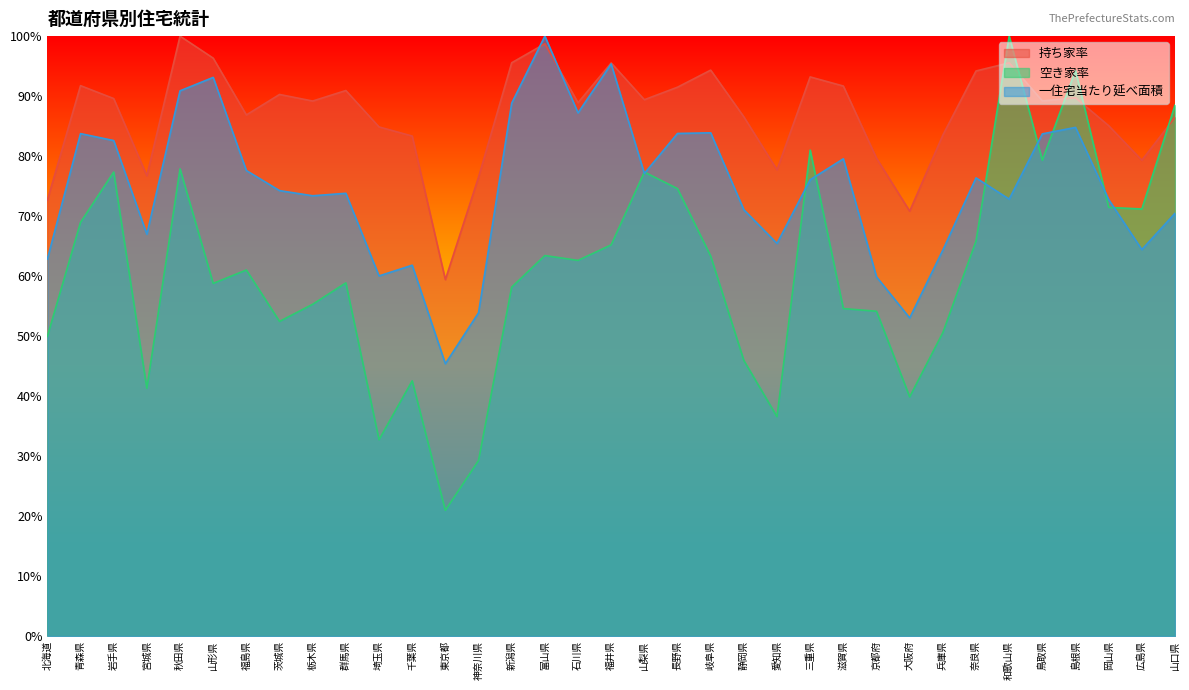

Which series has the largest total across all categories?

持ち家率